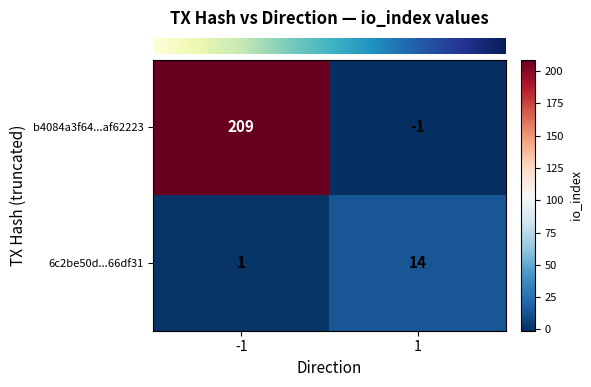

What is the highest value of the 6c2be50d...66df31 series?

14